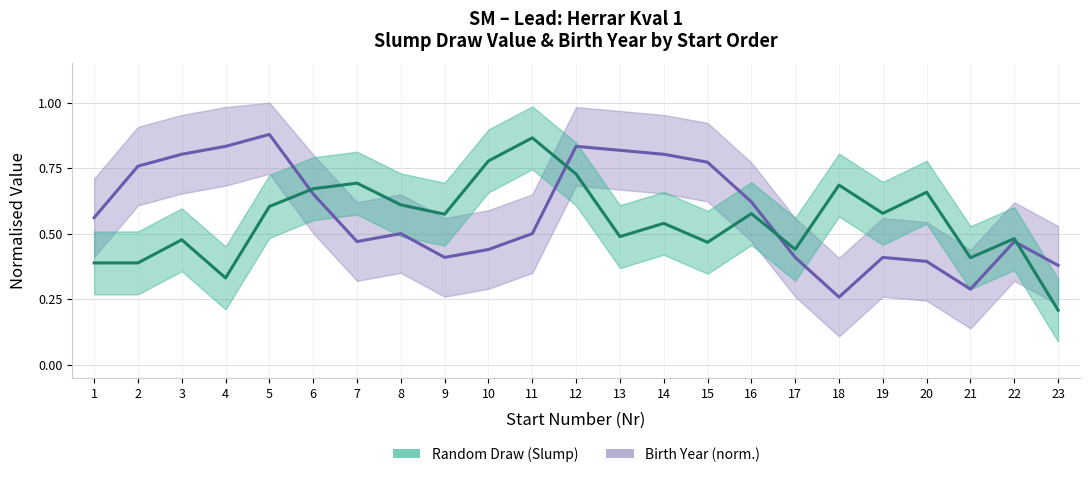

At which category is the sum across all series the highest?

12